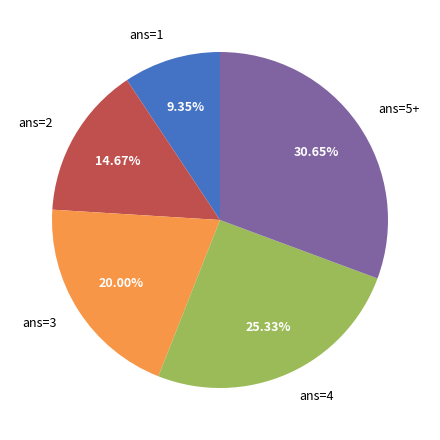

Combined, do ans=1 and ans=2 account for over 50%?

No